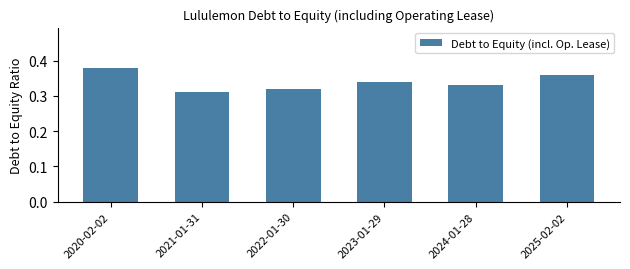

What is the sum of all values?

2.0